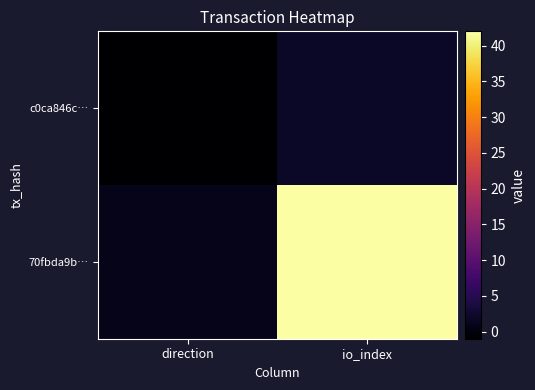

List the series in order of their peak value, lowest first.

c0ca846c…, 70fbda9b…